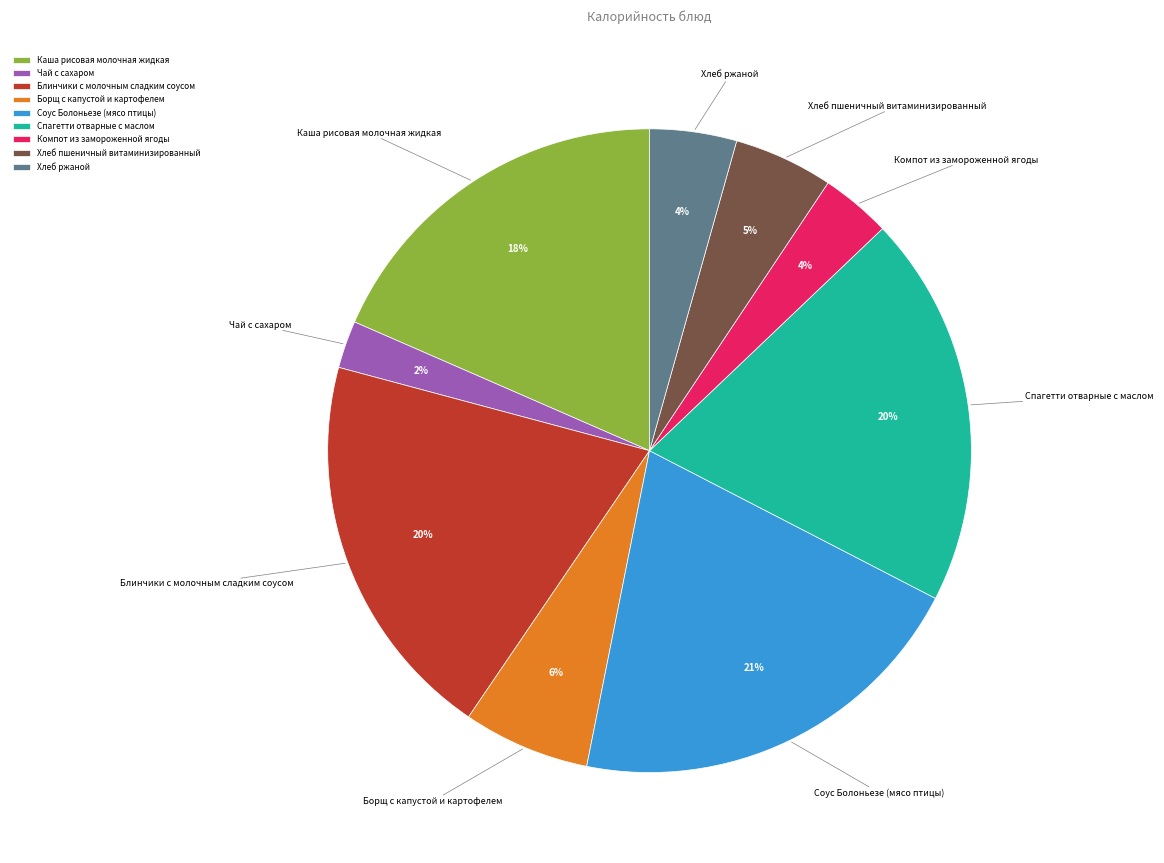

How many segments does this pie chart have?

9